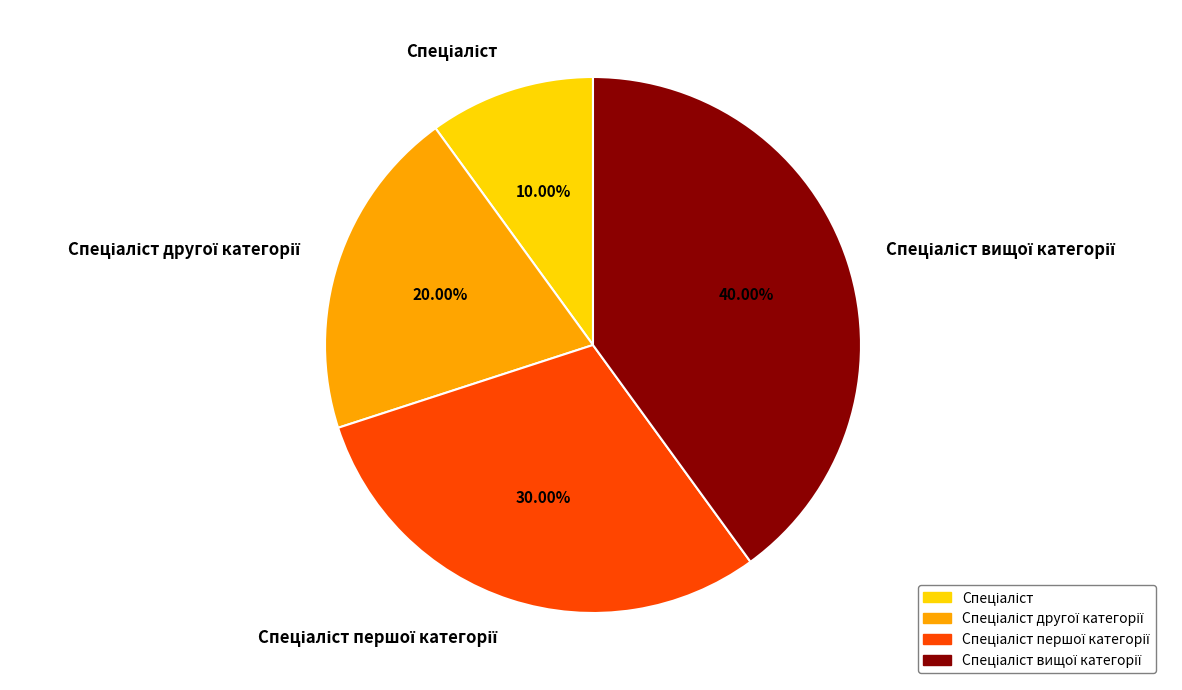

Is there any slice that represents more than half of the pie?

No